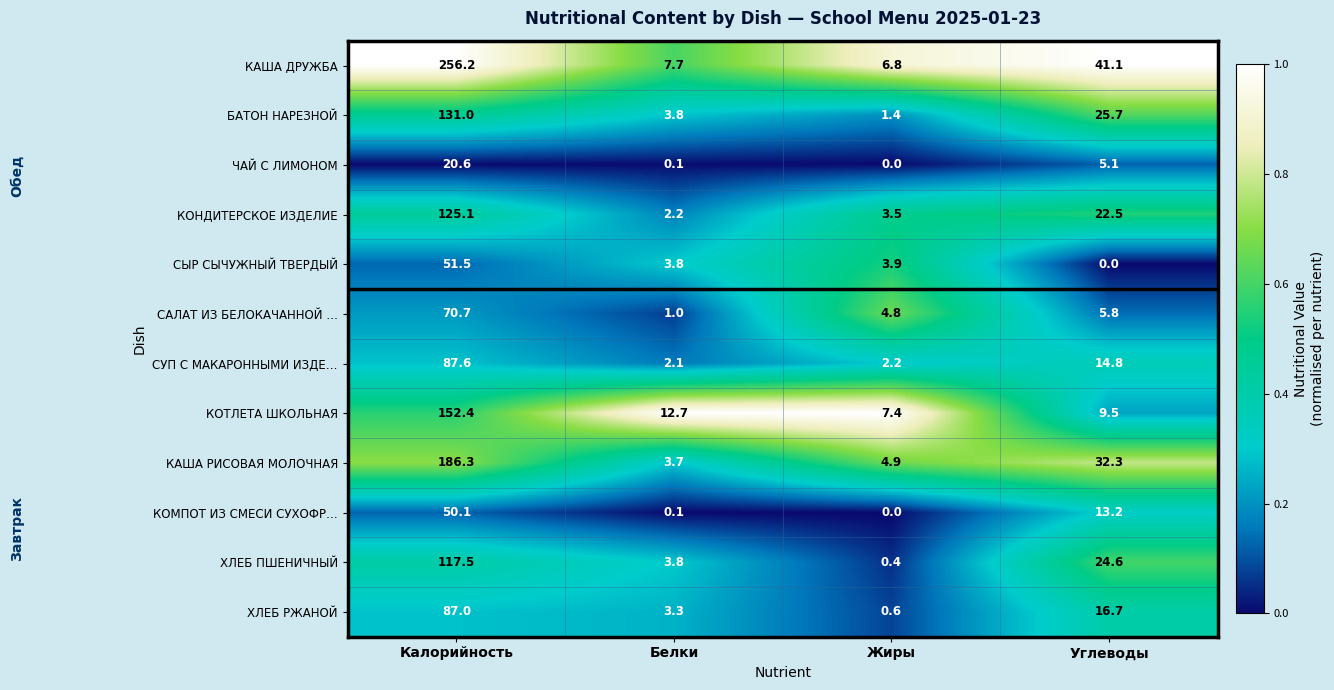

The КОТЛЕТА ШКОЛЬНАЯ series shows 9.5 at Углеводы. True or false?

True